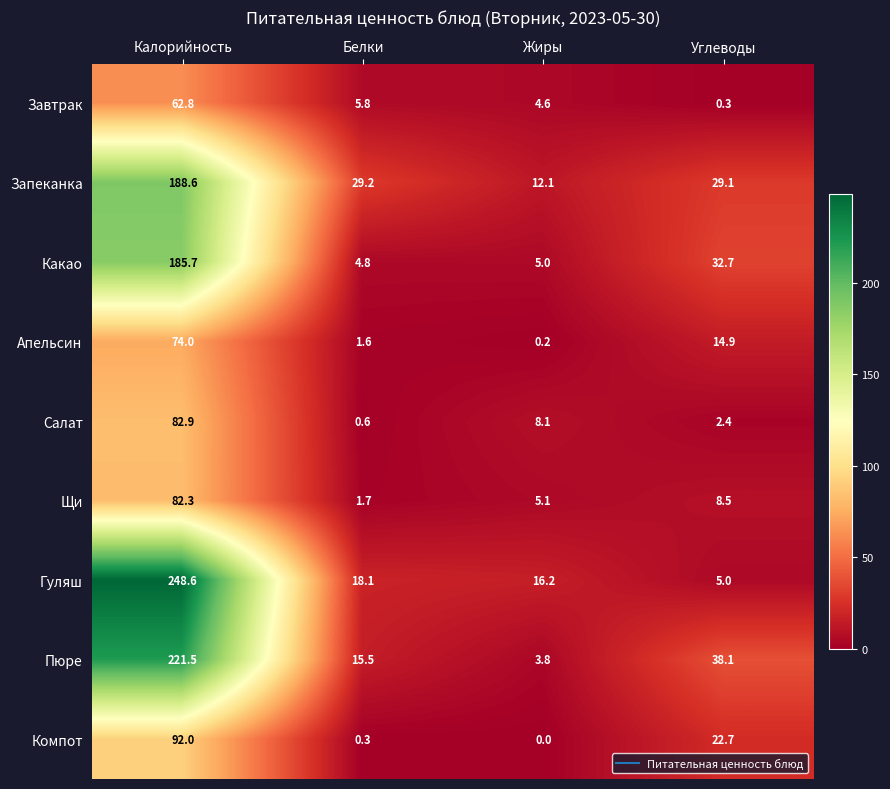

What is the total value across all series at Жиры?

55.1